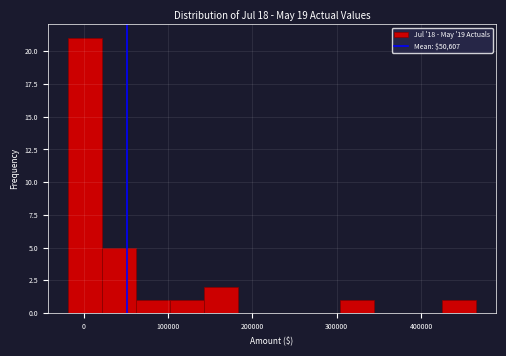

Over which range of the x-axis is the bar tallest?

-20000 to 20000